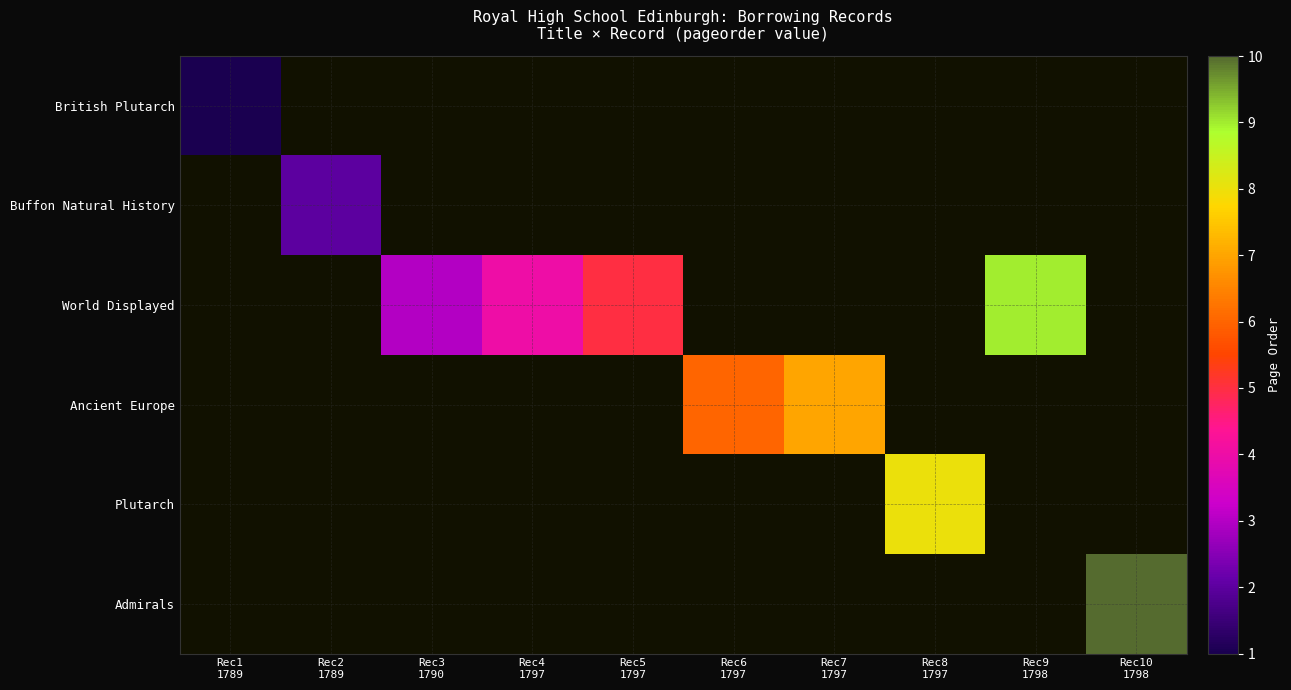

At which category does the chart reach its peak across all series?

Rec10
1798